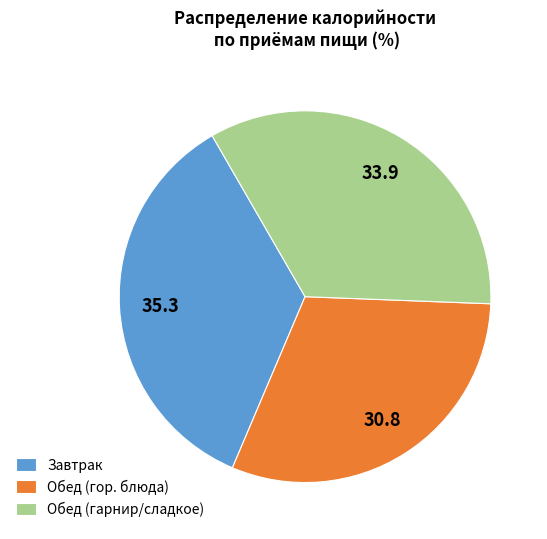

Is there a majority slice in this chart?

No